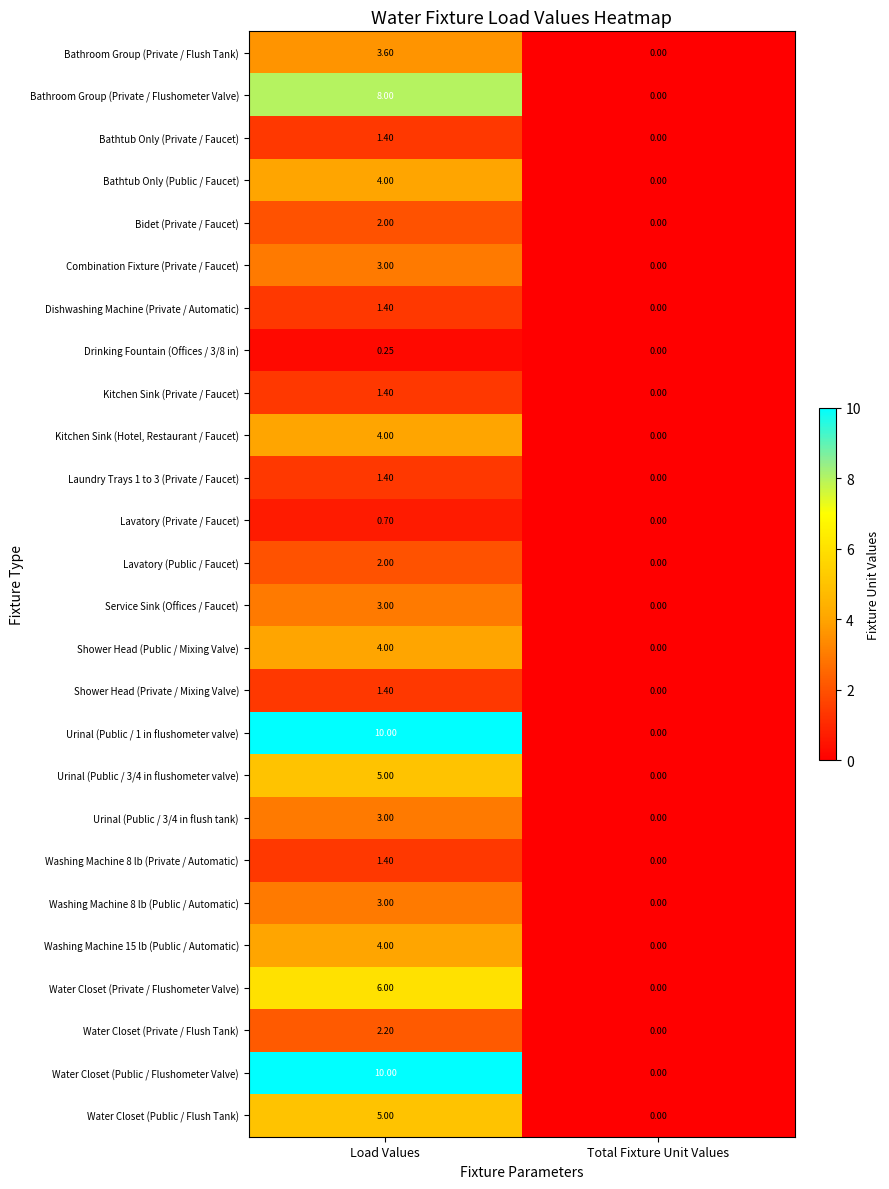

Which label corresponds to the smallest value in the chart?

Total Fixture Unit Values